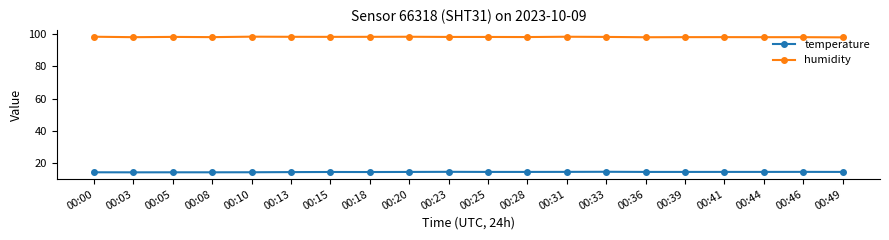

What is the value of the temperature point at the 17th from the left?

14.6